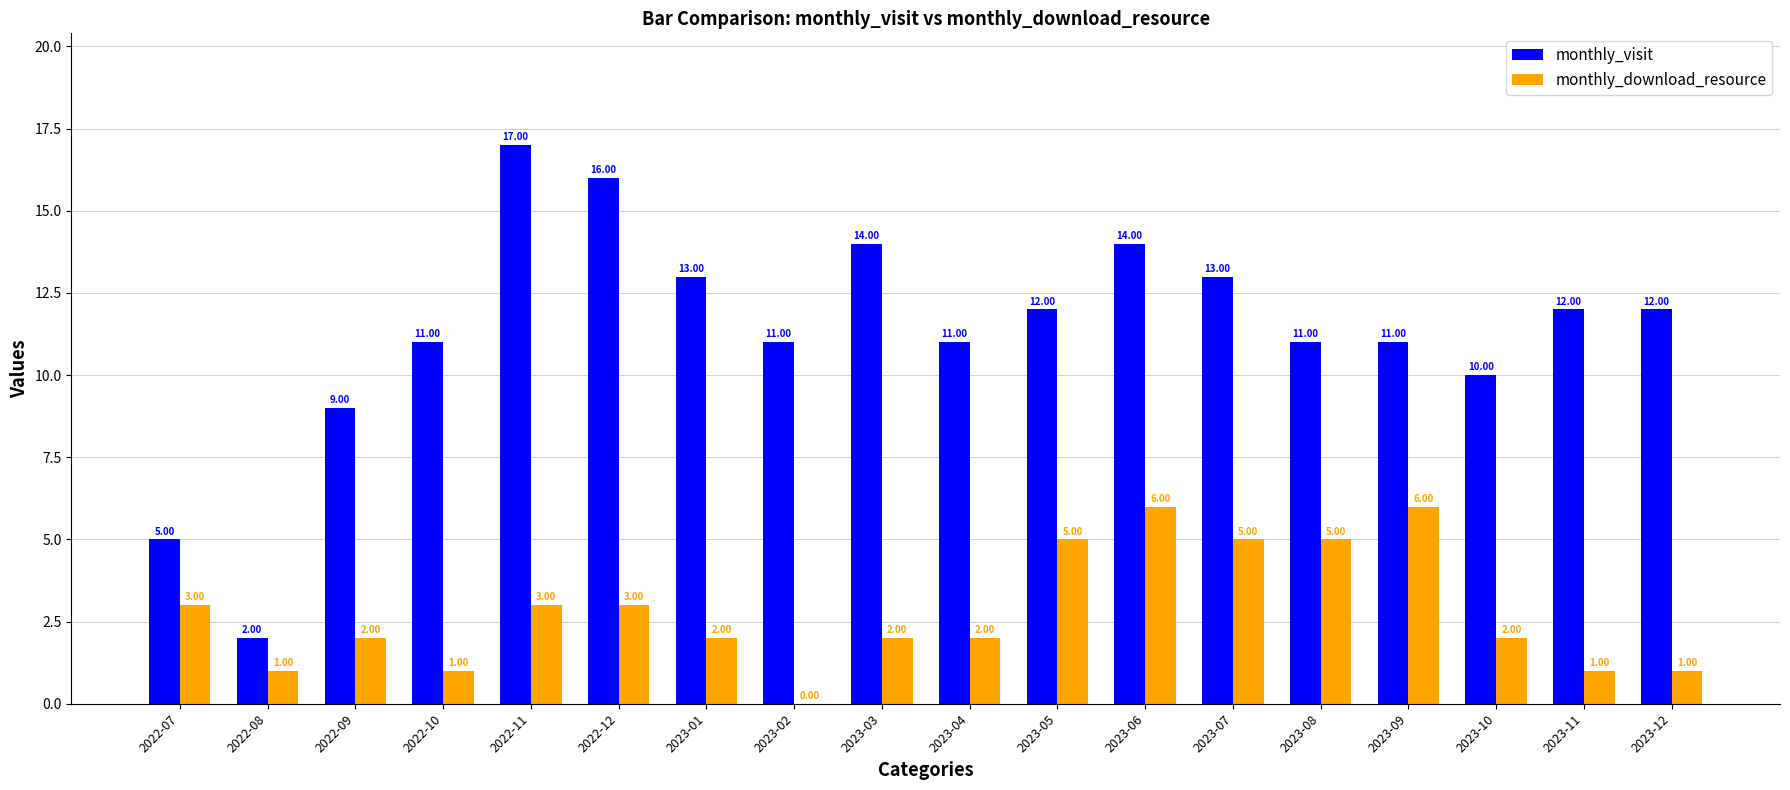

What is the sum of all monthly_visit values?

204